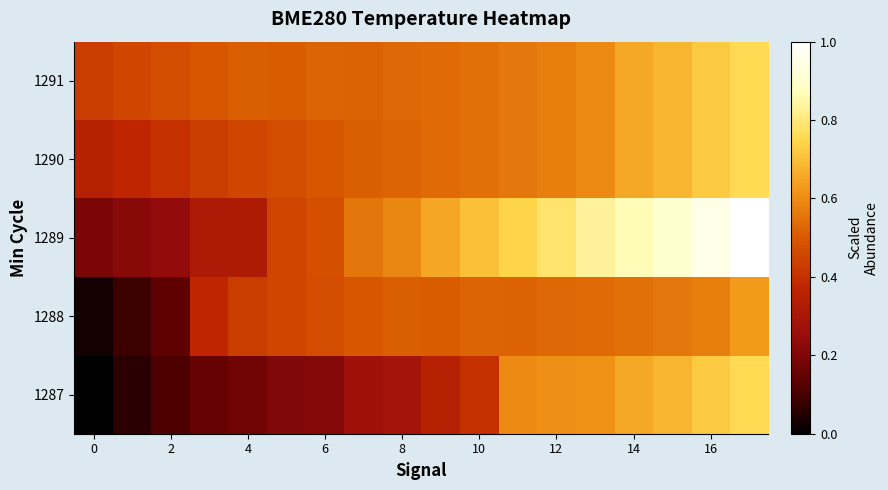

Which series has the largest total across all categories?

1289